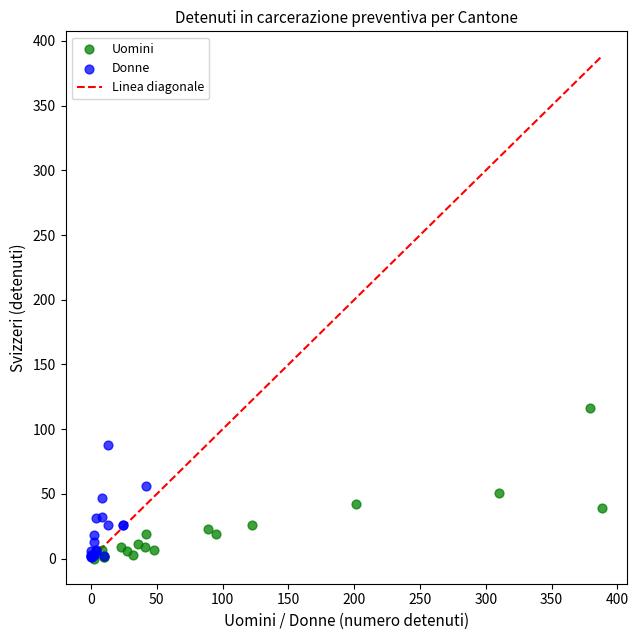

Which series has the widest spread of Y values?

Uomini